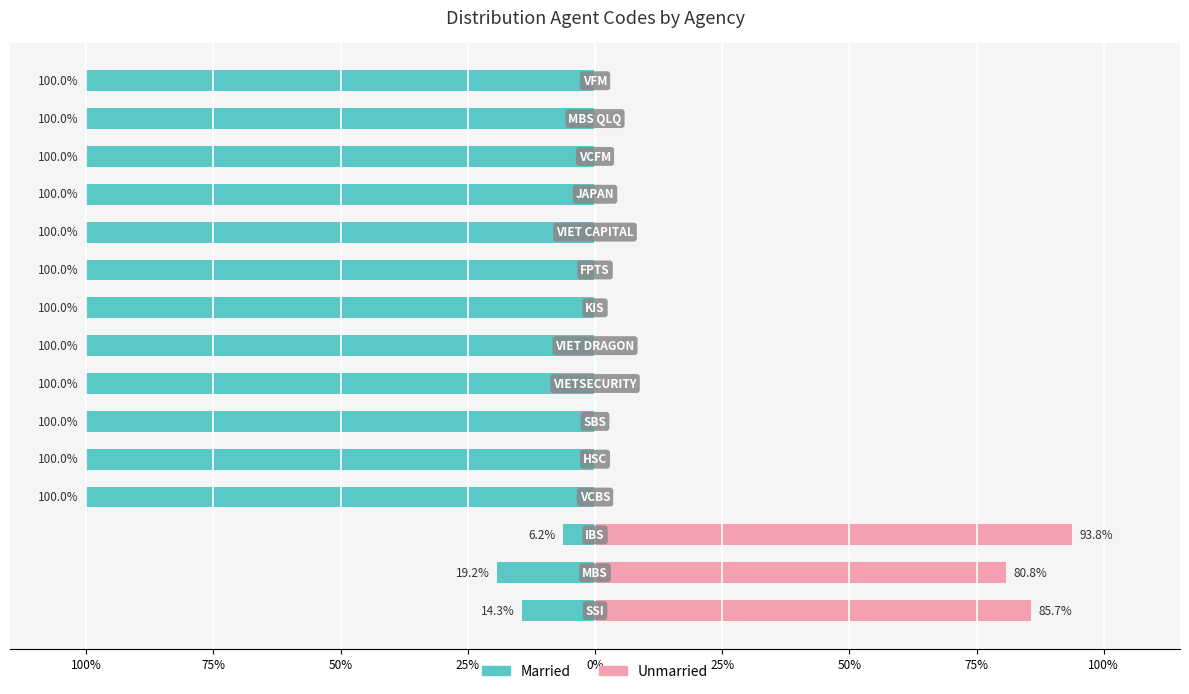

The value of Married at 50% is -100.0. True or false?

True